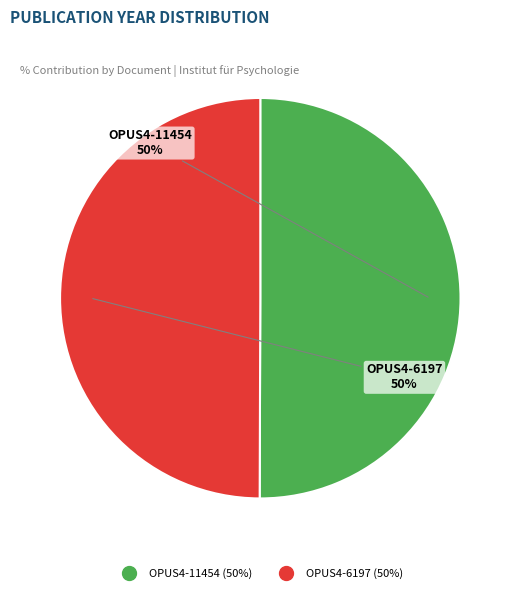

Is the sum of OPUS4-6197 and OPUS4-11454 greater than half?

Yes